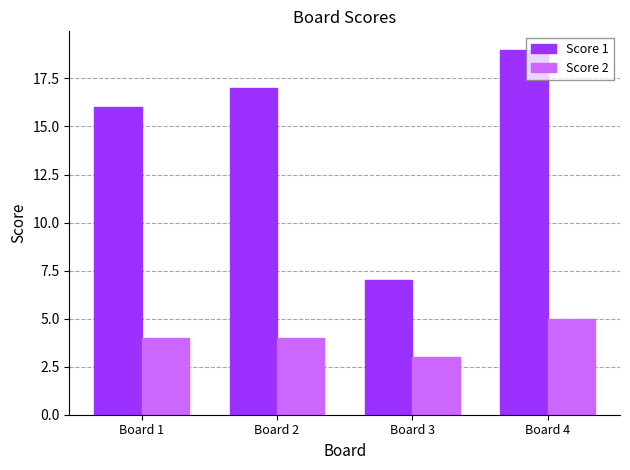

Count the number of categories in the chart.

4